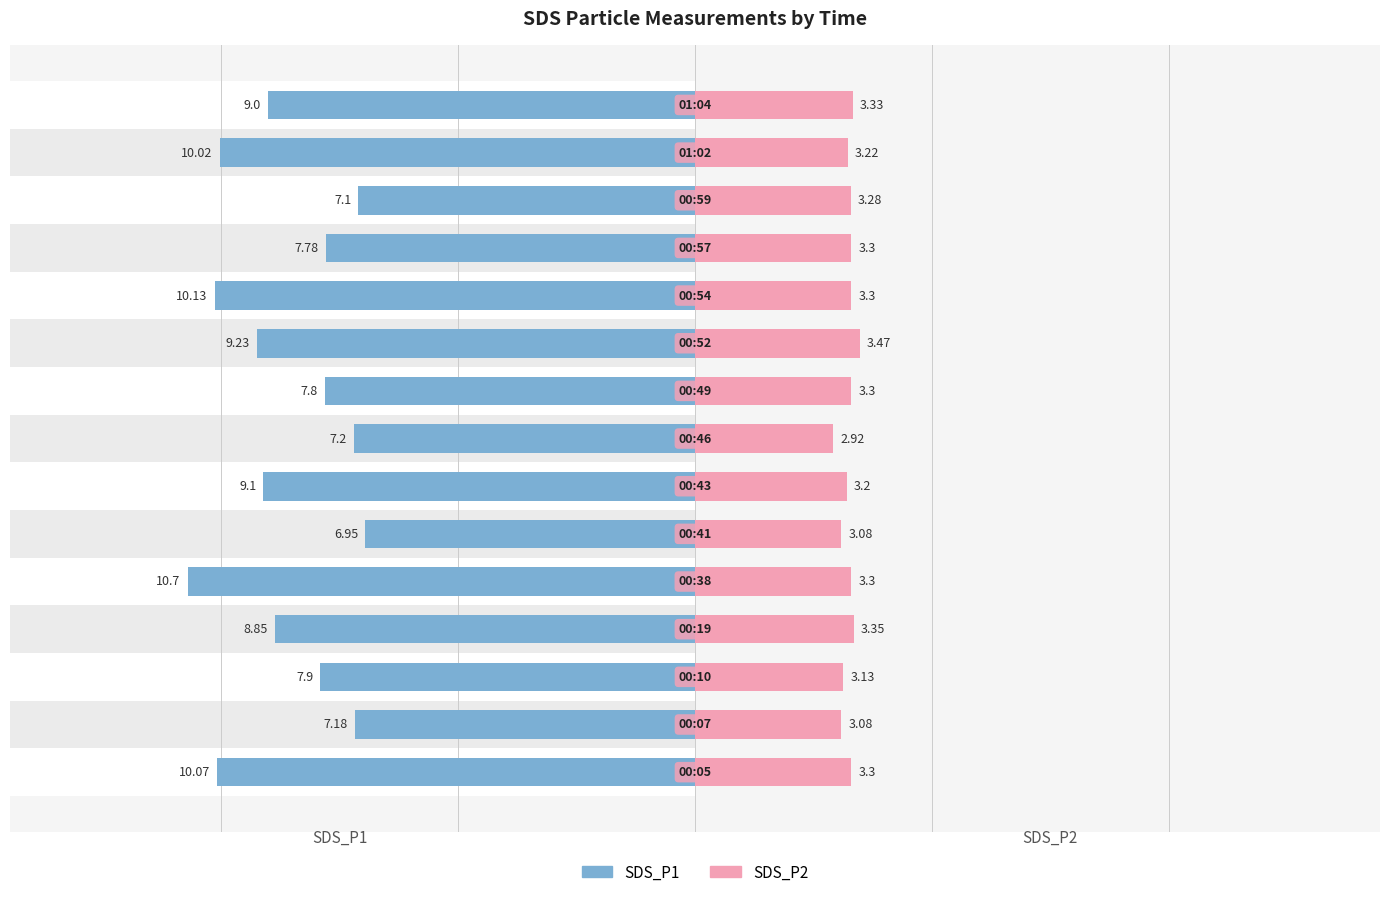

What are all the series names shown in the legend?

SDS_P1, SDS_P2